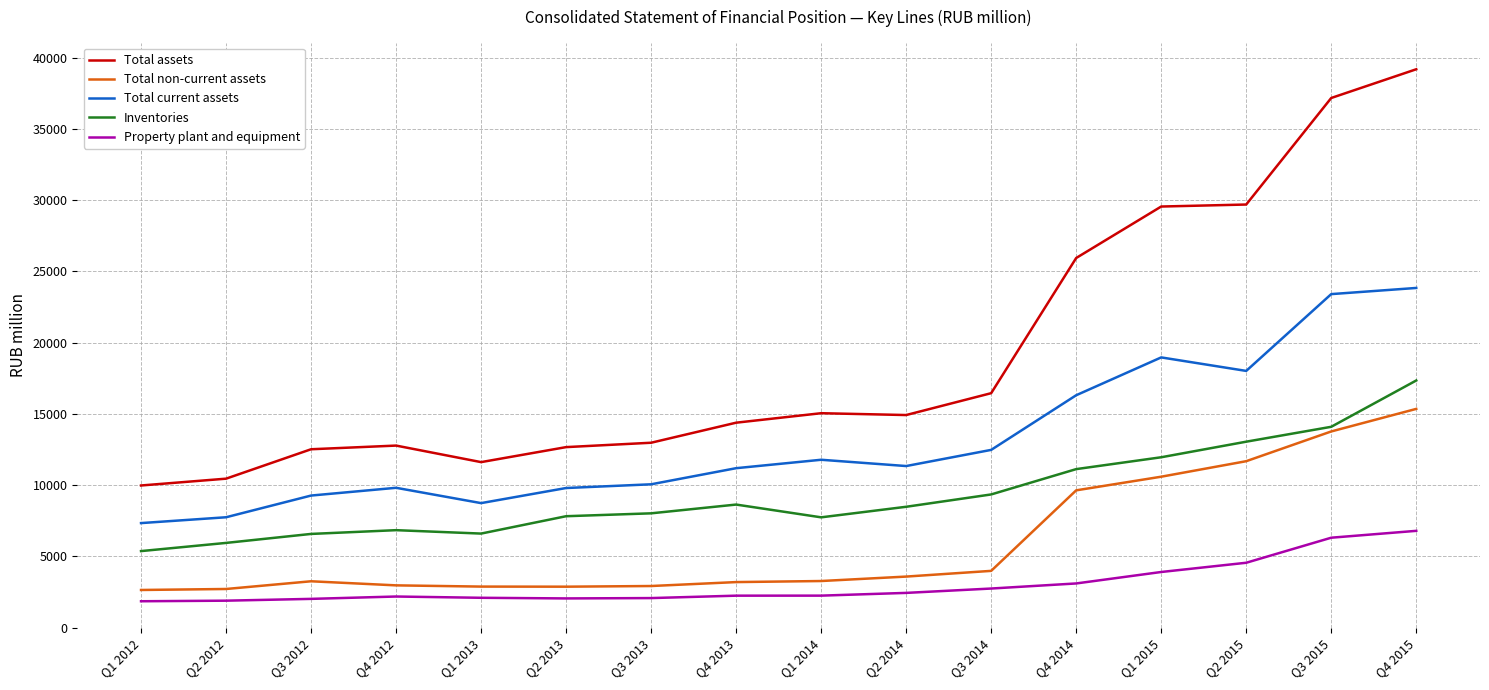

Does the chart have visible grid lines?

Yes